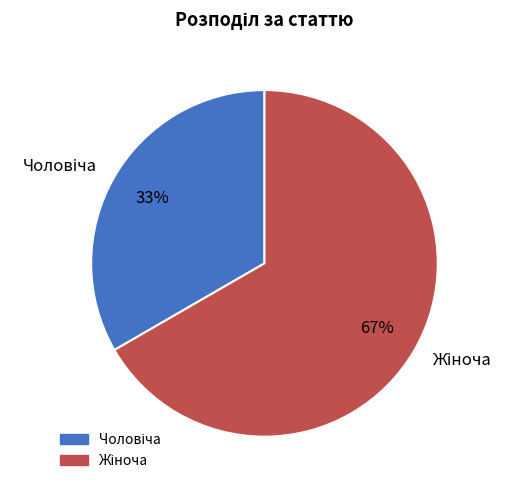

Is there any slice that represents more than half of the pie?

Yes